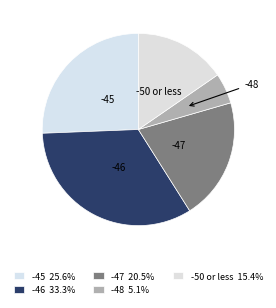

Does any single category account for the majority?

No